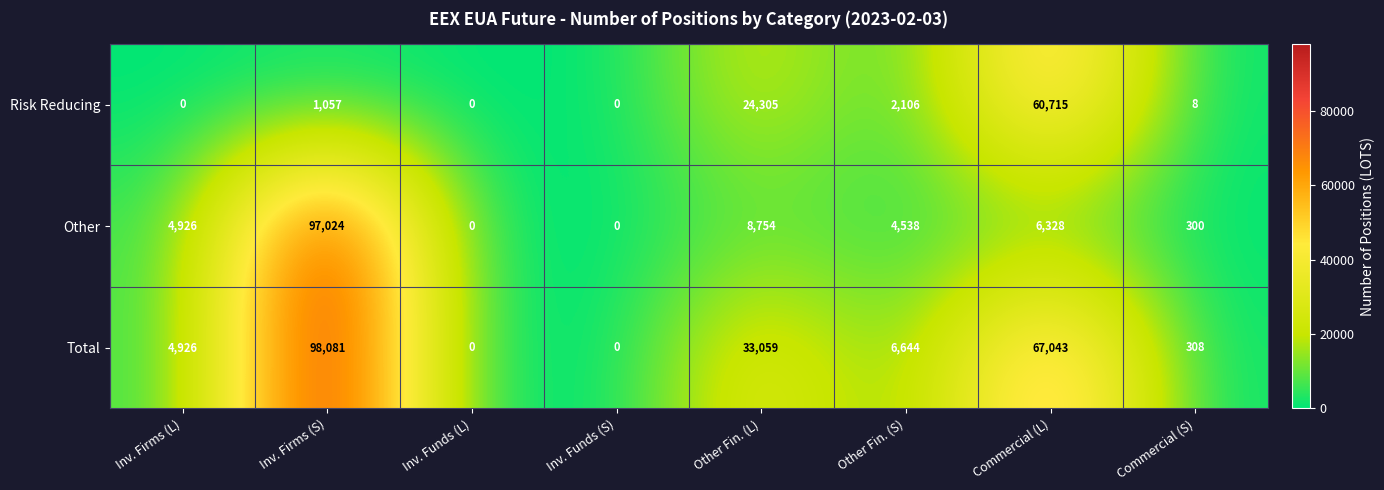

The Risk Reducing series shows 0 at Inv. Firms (L). True or false?

True